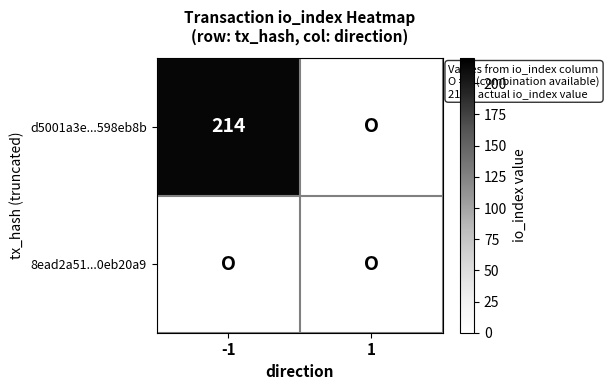

What is the total value across all series at -1?

214